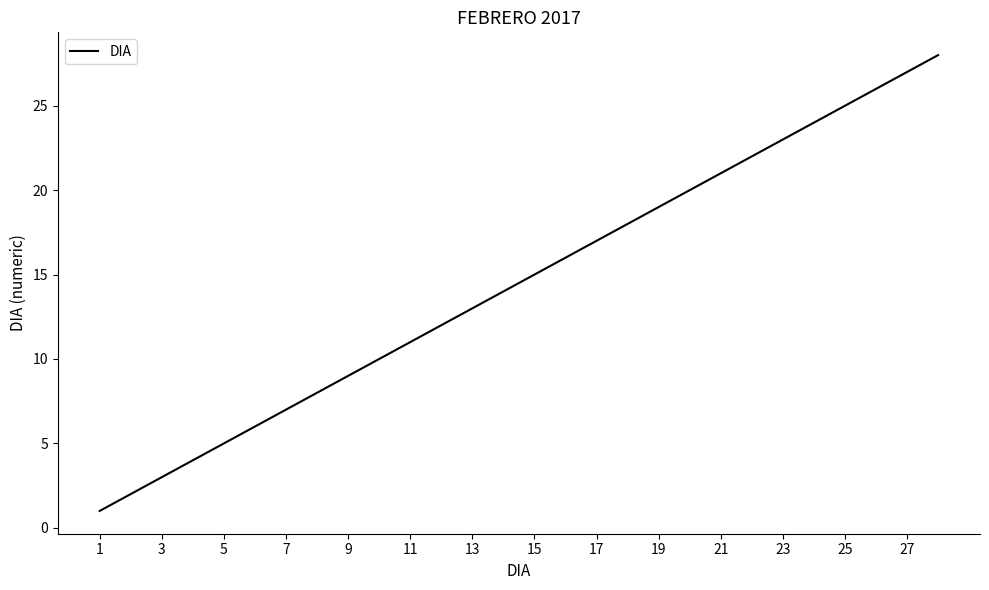

What is the difference between the maximum and minimum values?

27